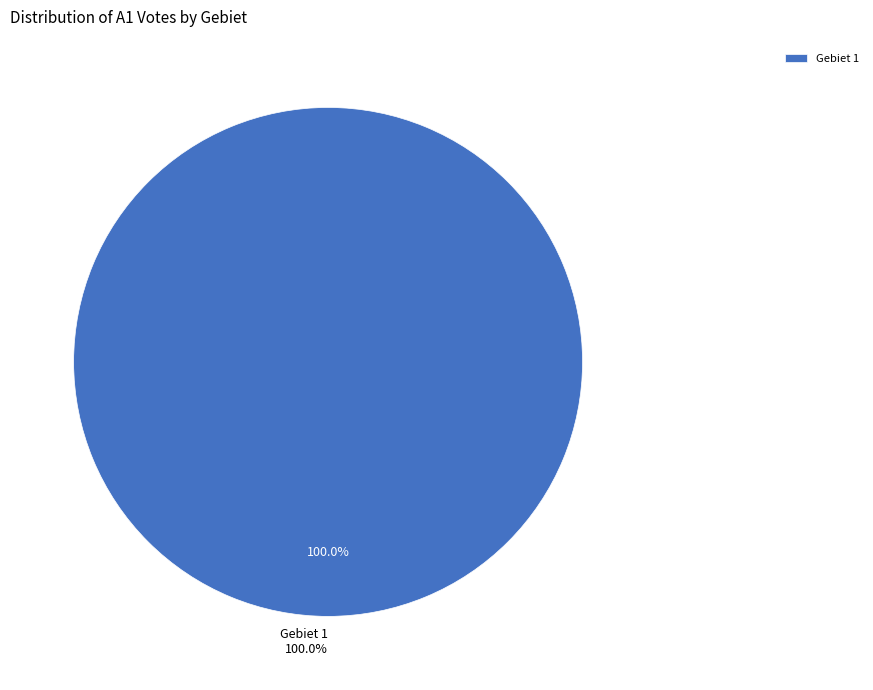

Does any single category account for the majority?

Yes